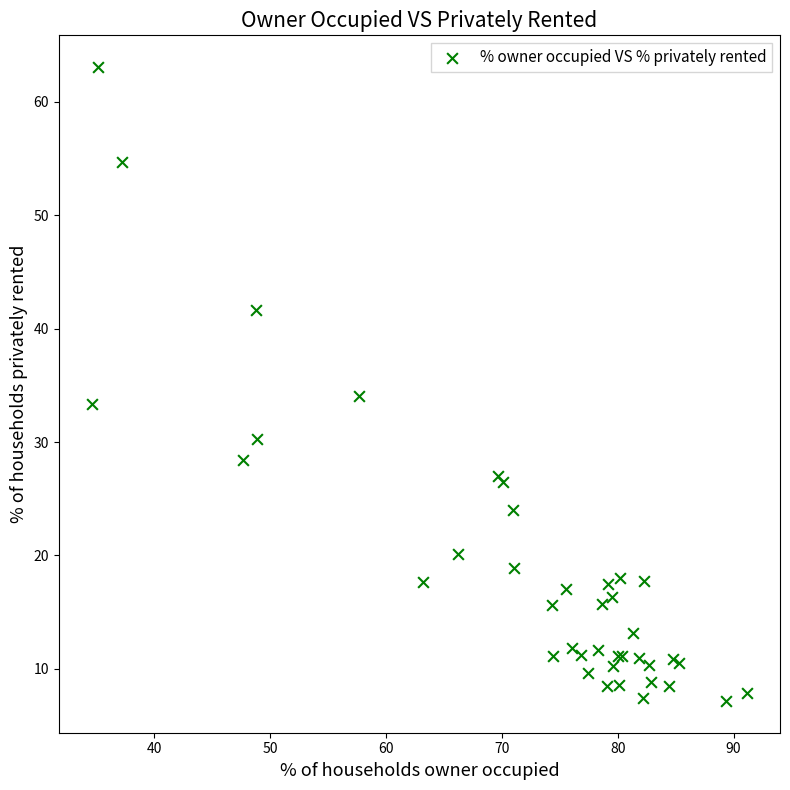

What Y value in the scatter plot is closest to 35?

34.1